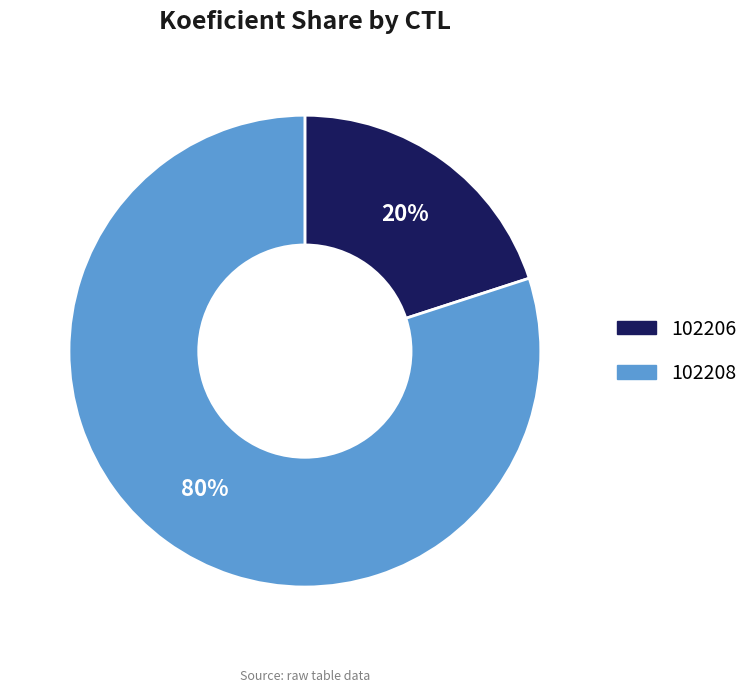

To the nearest percent, what portion does 102208 represent?

80%